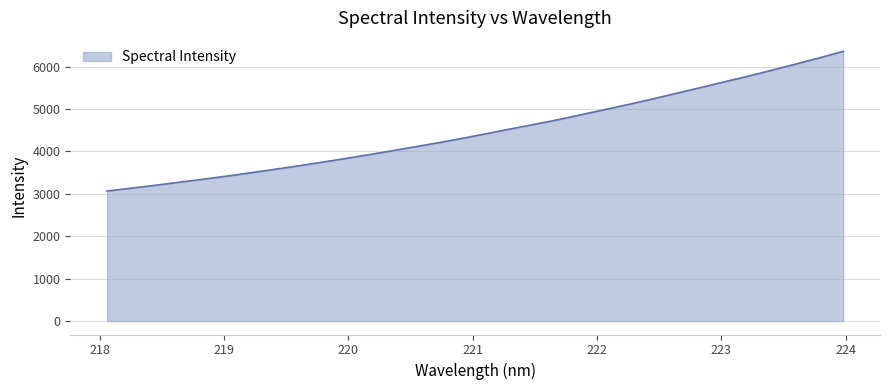

What is the minimum value shown in the chart?

3066.1